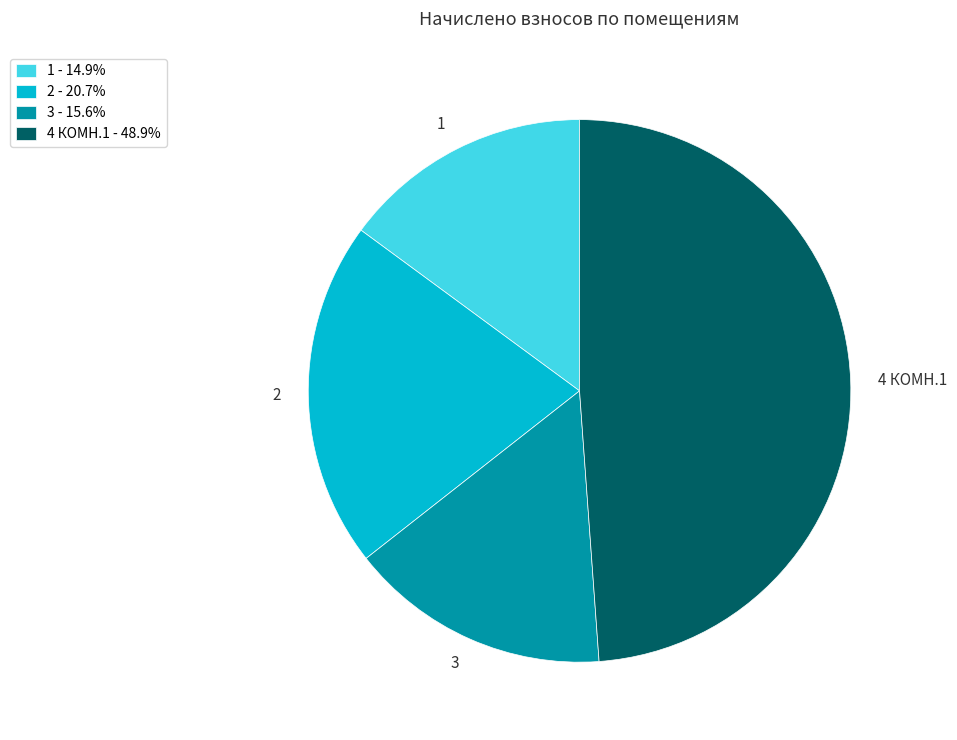

What is the smallest slice in the pie chart?

1